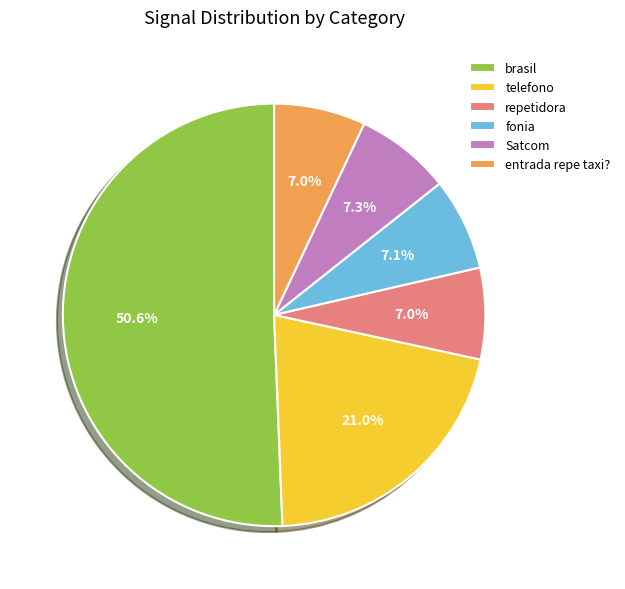

To the nearest percent, what portion does fonia represent?

7%